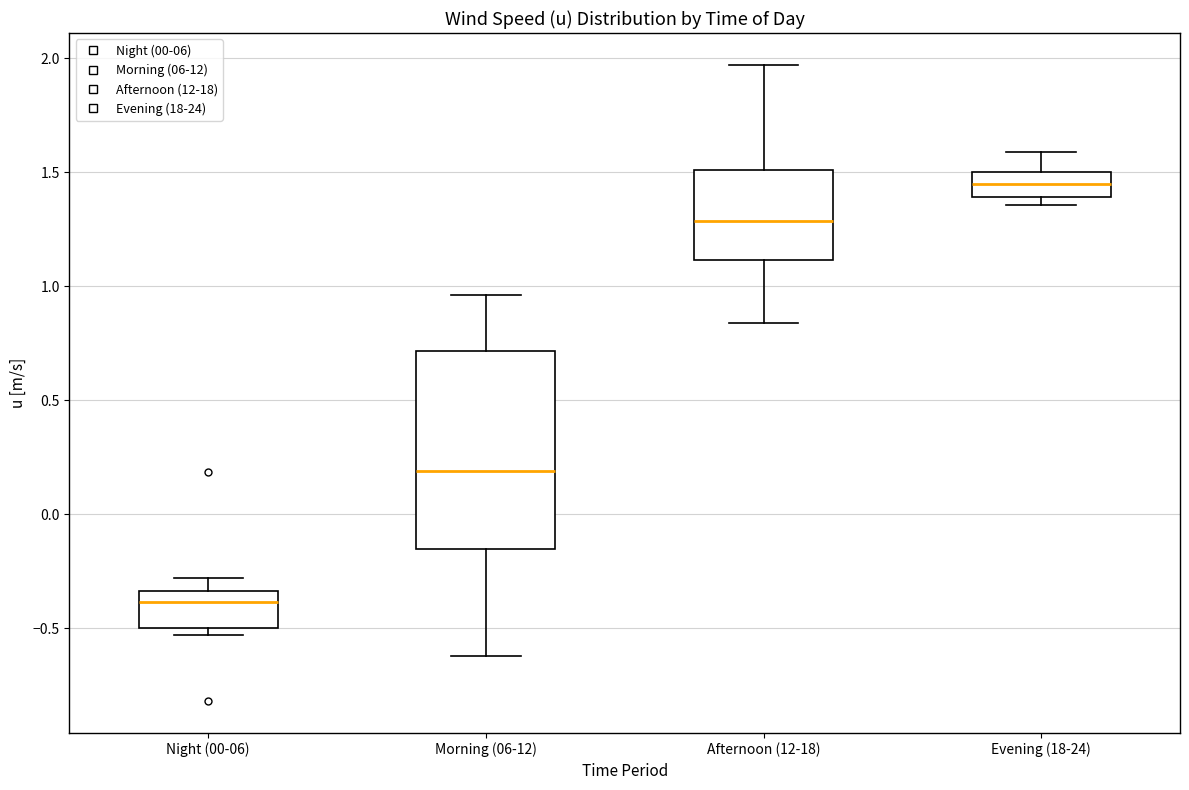

Reading left to right, read every box against the y-axis: the position of its median line, the range the box covers, and the ends of its whiskers. The values are not printed on the chart, so give them approximately, as read against the axis.

Night (00-06): median -0.40, box -0.50 to -0.35, whiskers -0.55 to -0.30
Morning (06-12): median 0.20, box -0.15 to 0.70, whiskers -0.60 to 0.95
Afternoon (12-18): median 1.30, box 1.10 to 1.50, whiskers 0.85 to 1.95
Evening (18-24): median 1.45, box 1.40 to 1.50, whiskers 1.35 to 1.60